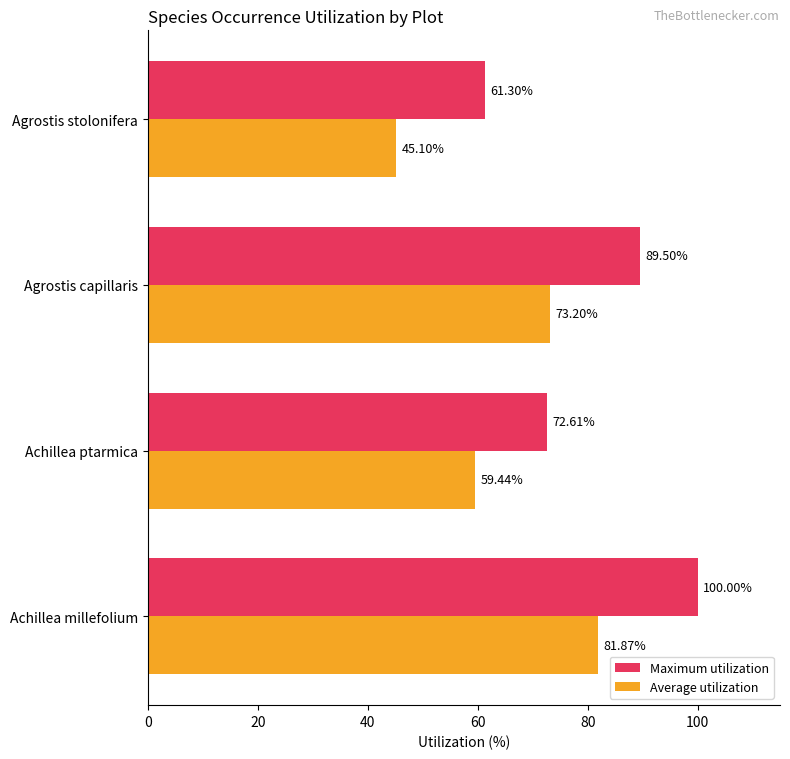

Which series has the widest spread of values?

Maximum utilization